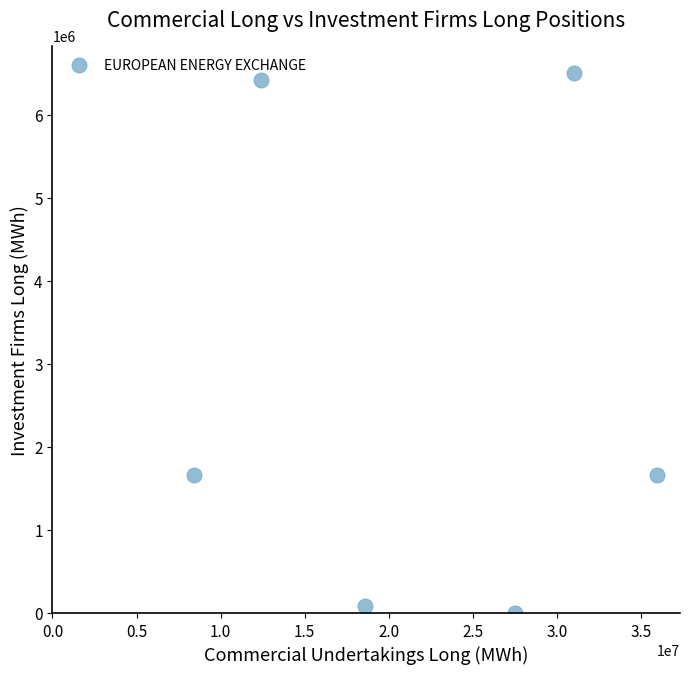

What is the average Y value?

2720840